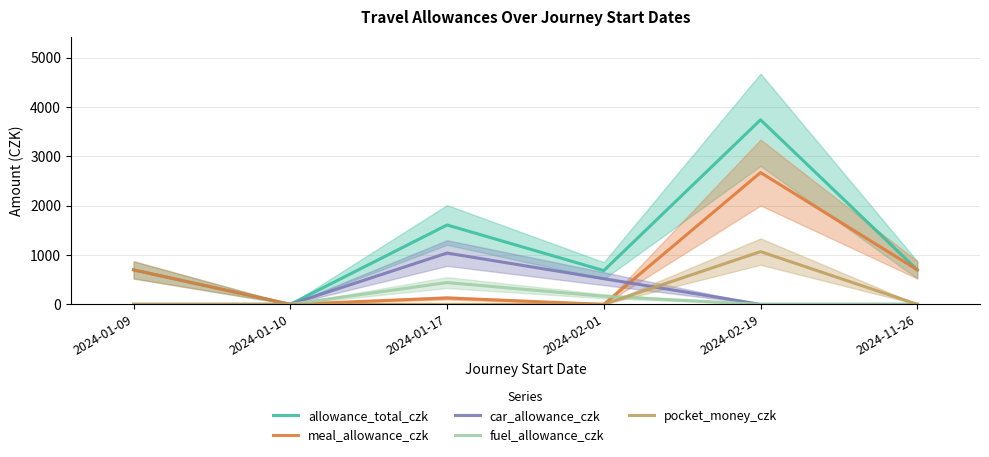

Reading left to right, list all the values displayed in this chart.

allowance_total_czk: 699.0	0.0	1610.0	684.0	3743.0	699.0
meal_allowance_czk: 699.0	0.0	129.0	0.0	2673.3	699.0
car_allowance_czk: 0.0	0.0	1040.0	520.0	0.0	0.0
fuel_allowance_czk: 0.0	0.0	441.0	164.0	0.0	0.0
pocket_money_czk: 0.0	0.0	0.0	0.0	1069.3	0.0